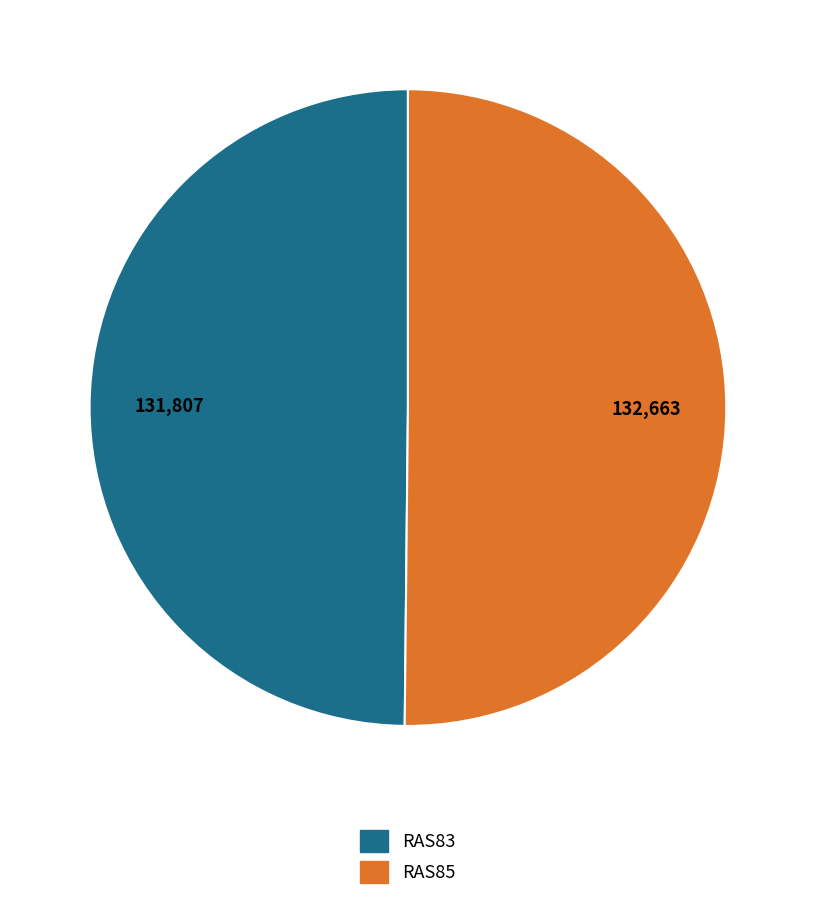

True or false: RAS85 accounts for 50% of the total.

True